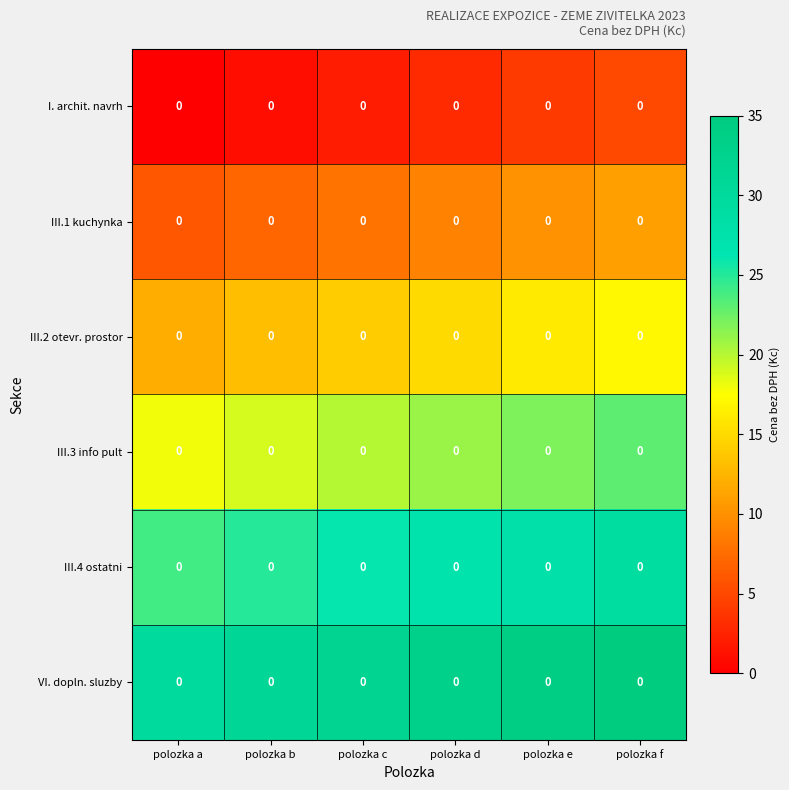

Count the number of categories in the chart.

6